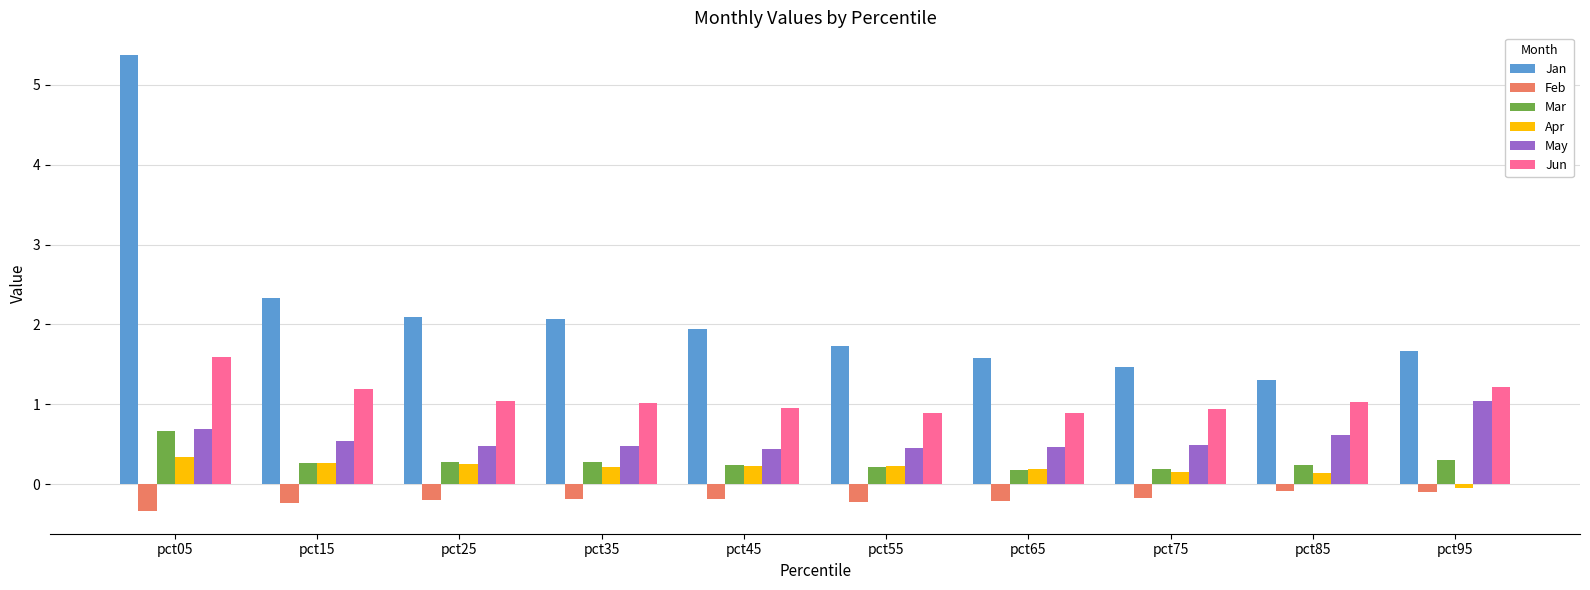

Which series has the largest range (max minus min)?

Jan